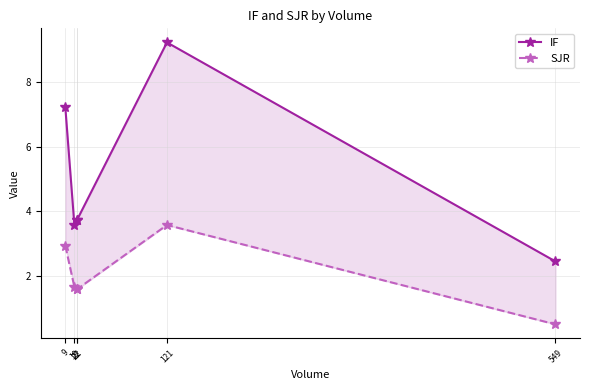

Rank the categories by SJR value from highest to lowest.

121, 9, 19, 22, 22, 549